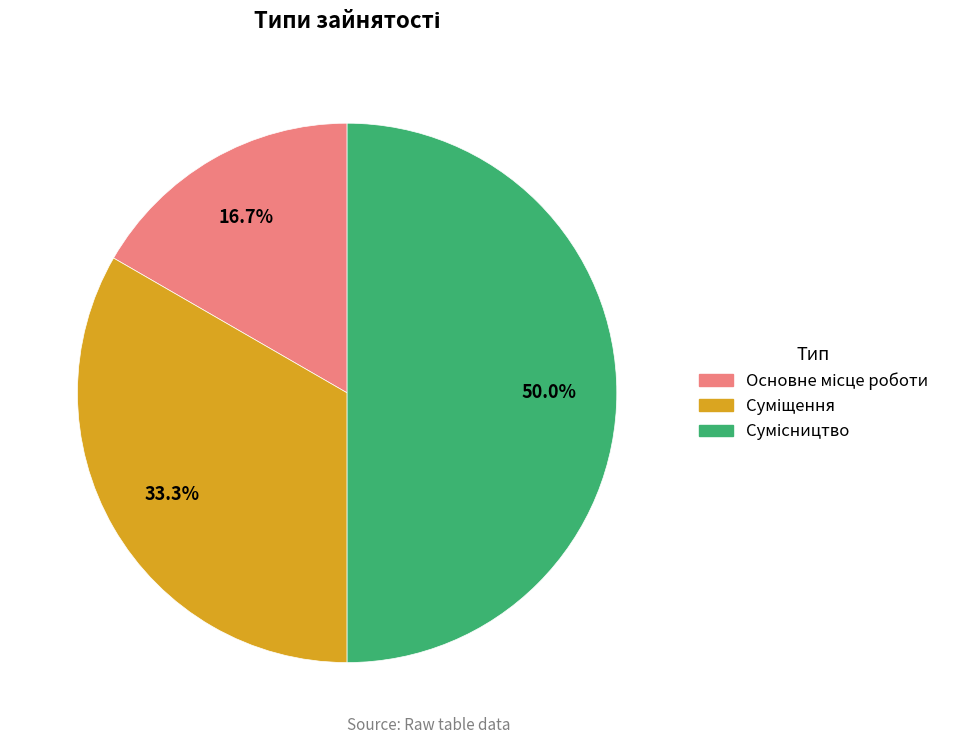

Count the number of slices in the pie.

3